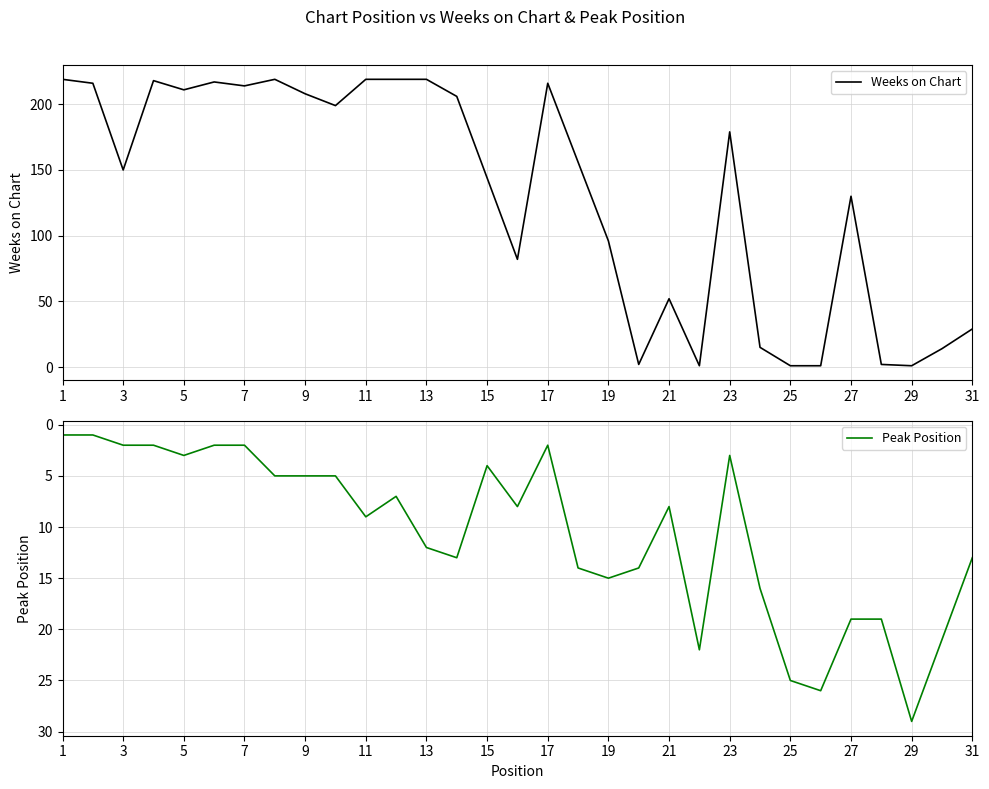

Is the value of Weeks on Chart at 21 greater than the value of Peak Position at 28?

Yes